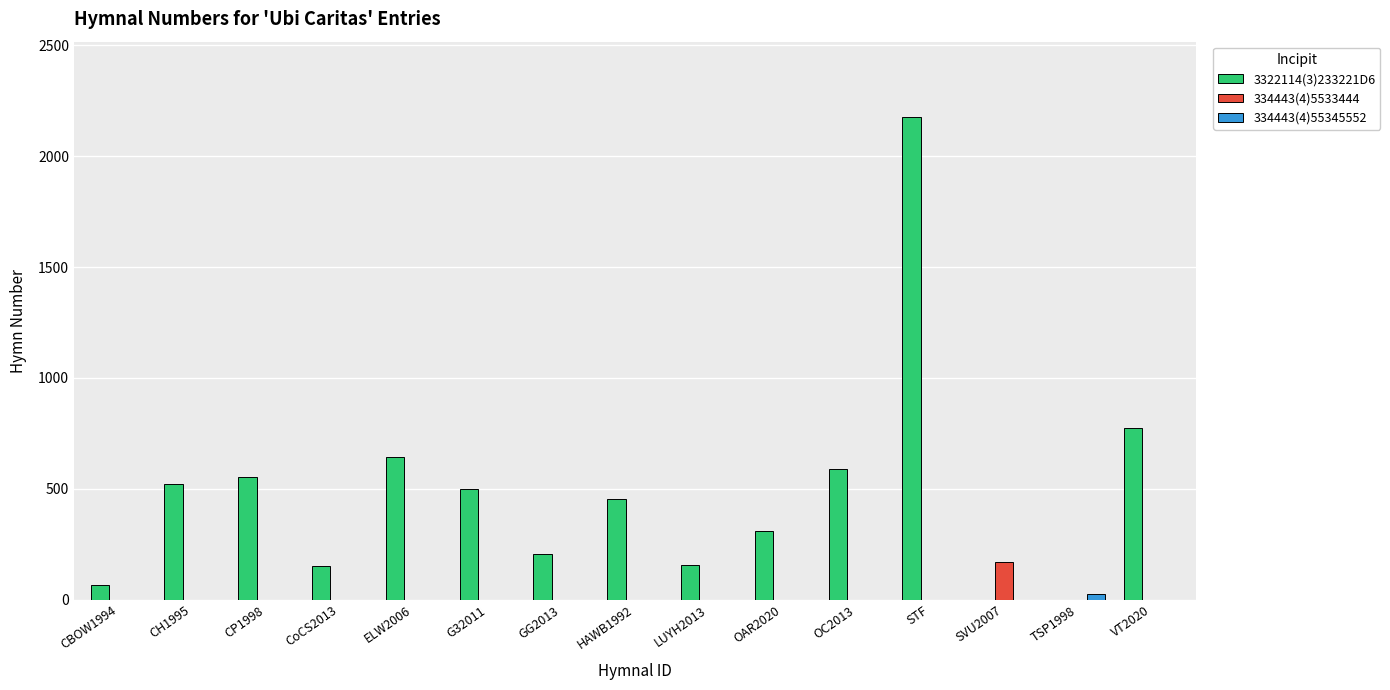

The value of 3322114(3)233221D6 at SVU2007 is 0. True or false?

True